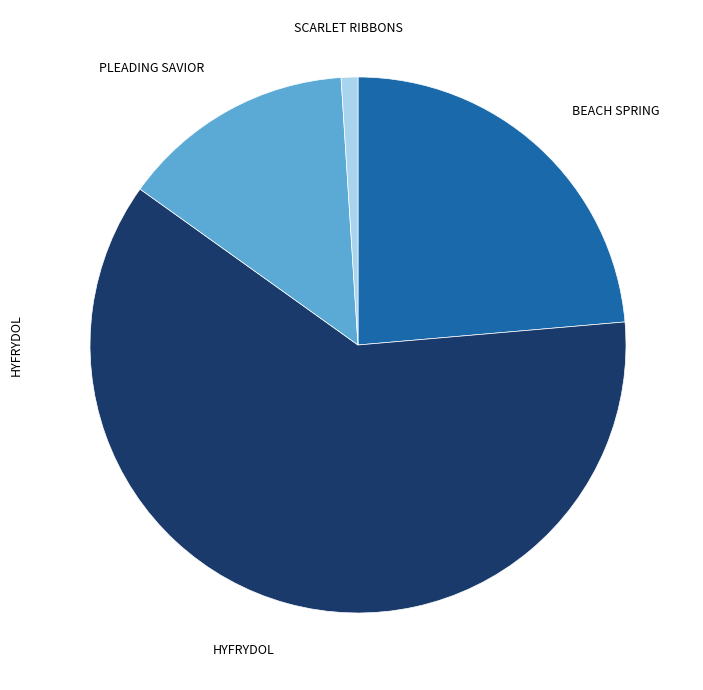

Is there any slice that represents more than half of the pie?

Yes